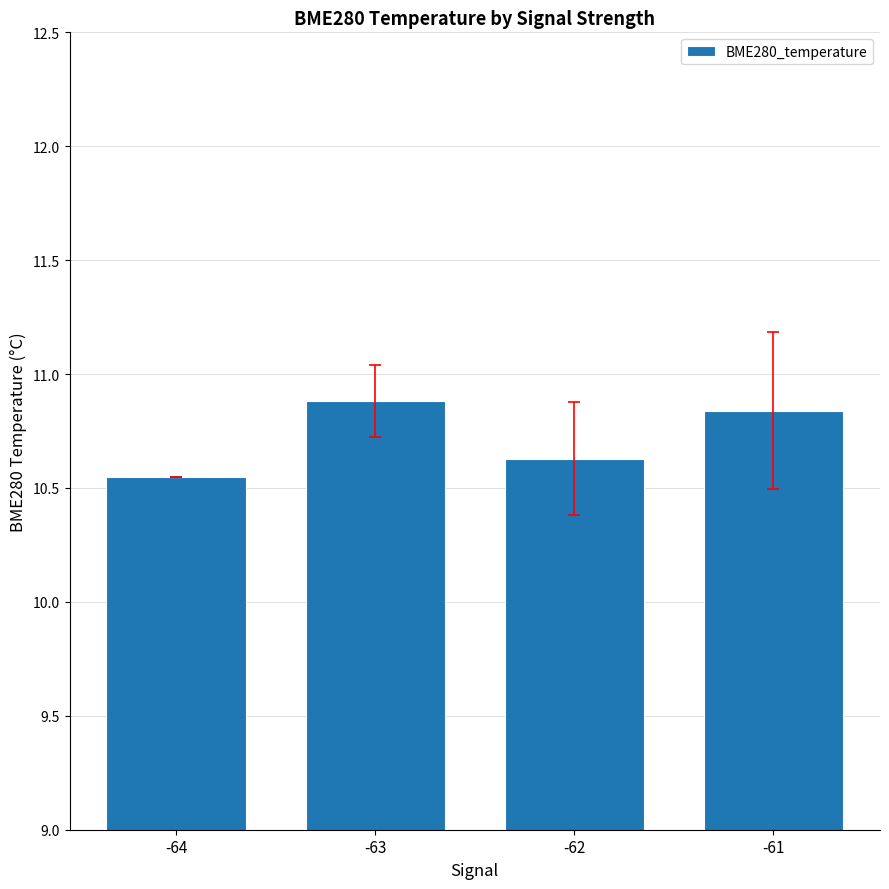

How many data points does each series have?

4